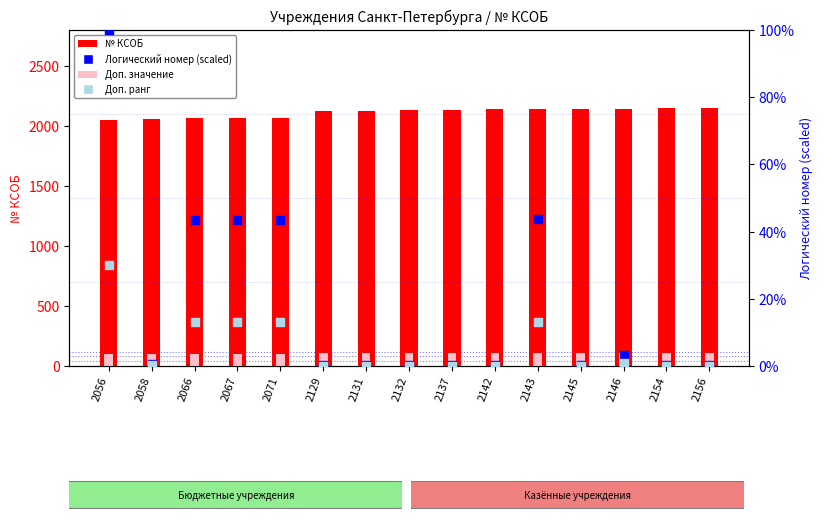

Which series has the largest Y range (max minus min)?

№ КСОБ